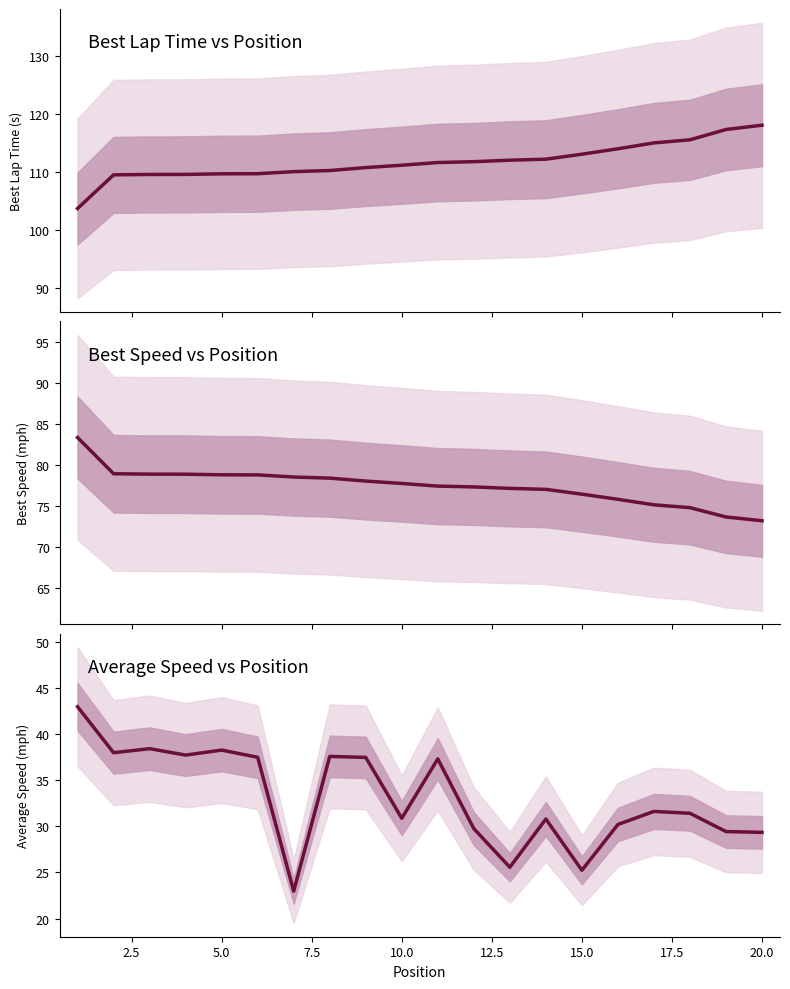

What is the difference between the maximum and minimum values in the Best Lap Time vs Position series?

14.4